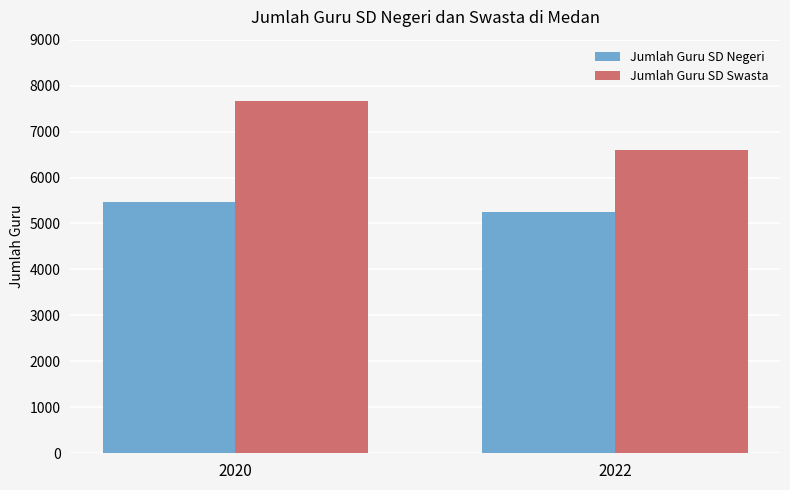

Reading left to right, list all the values displayed in this chart.

Jumlah Guru SD Negeri: 2020=5474	2022=5259
Jumlah Guru SD Swasta: 2020=7661	2022=6597